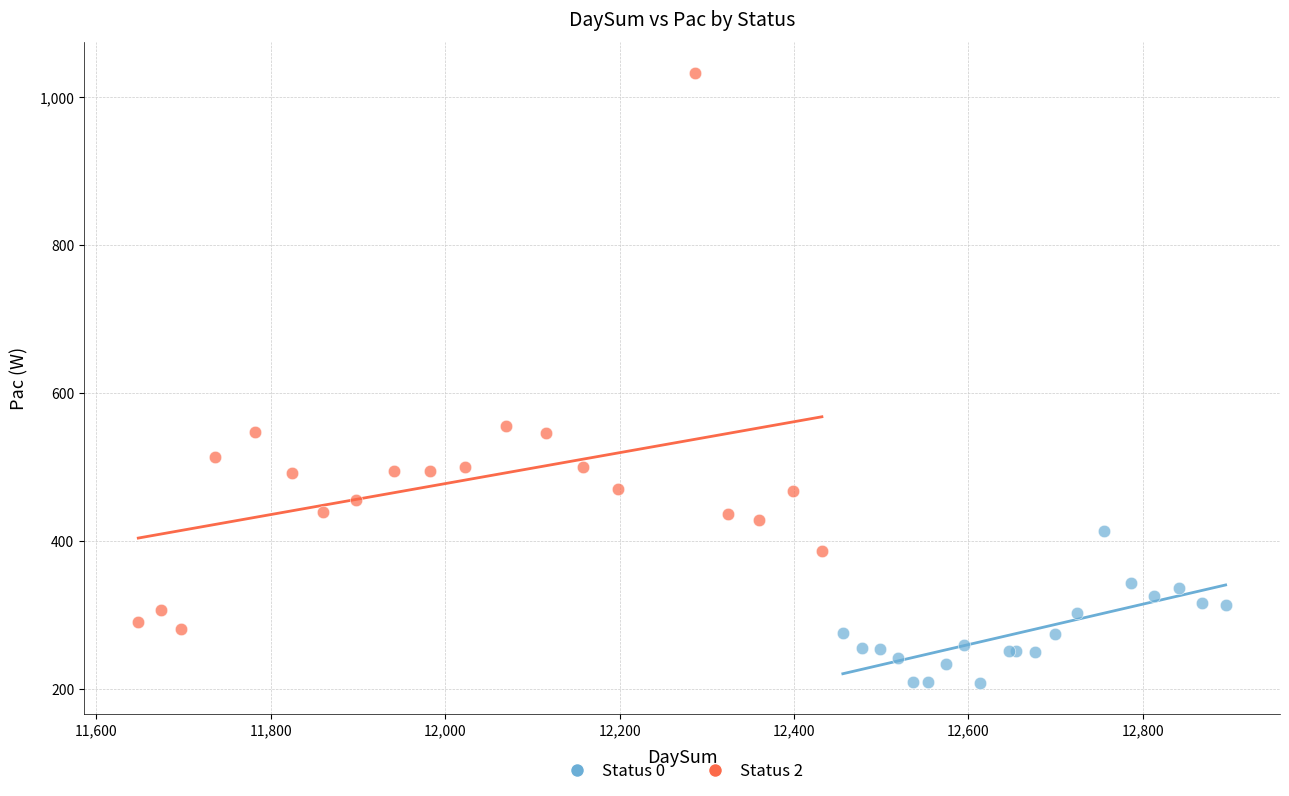

Which series has the largest Y range (max minus min)?

Status 2